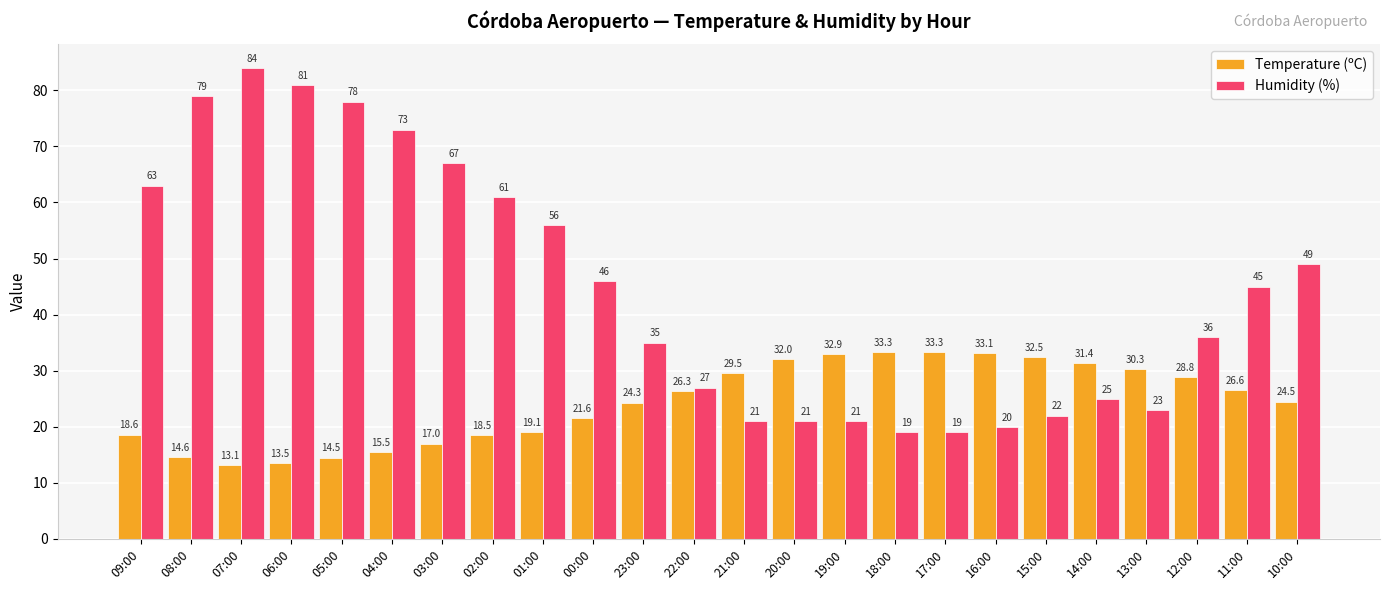

Which series has the largest range (max minus min)?

Humidity (%)